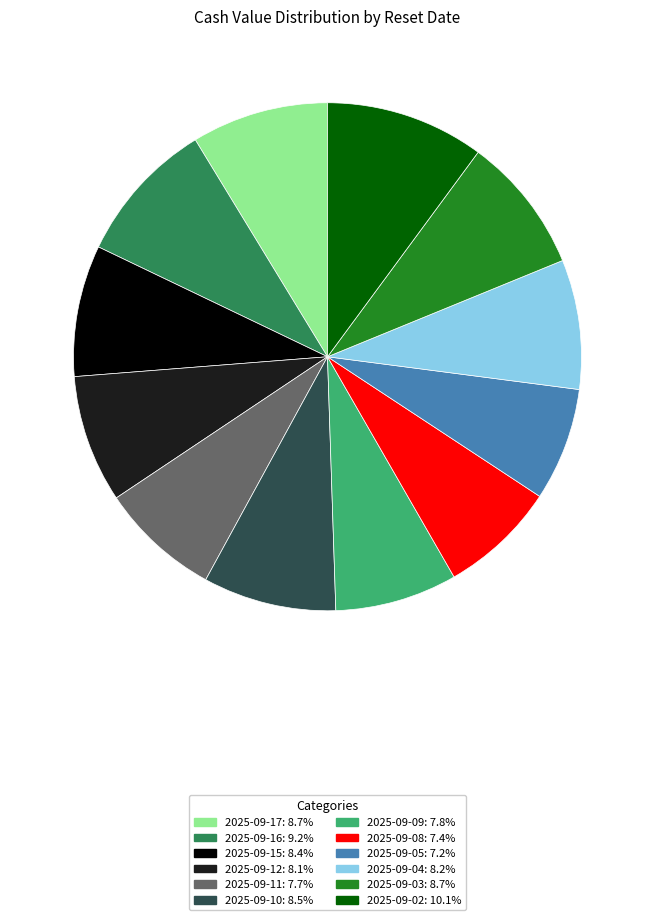

The 2025-09-15 slice represents 8% of the pie. True or false?

True